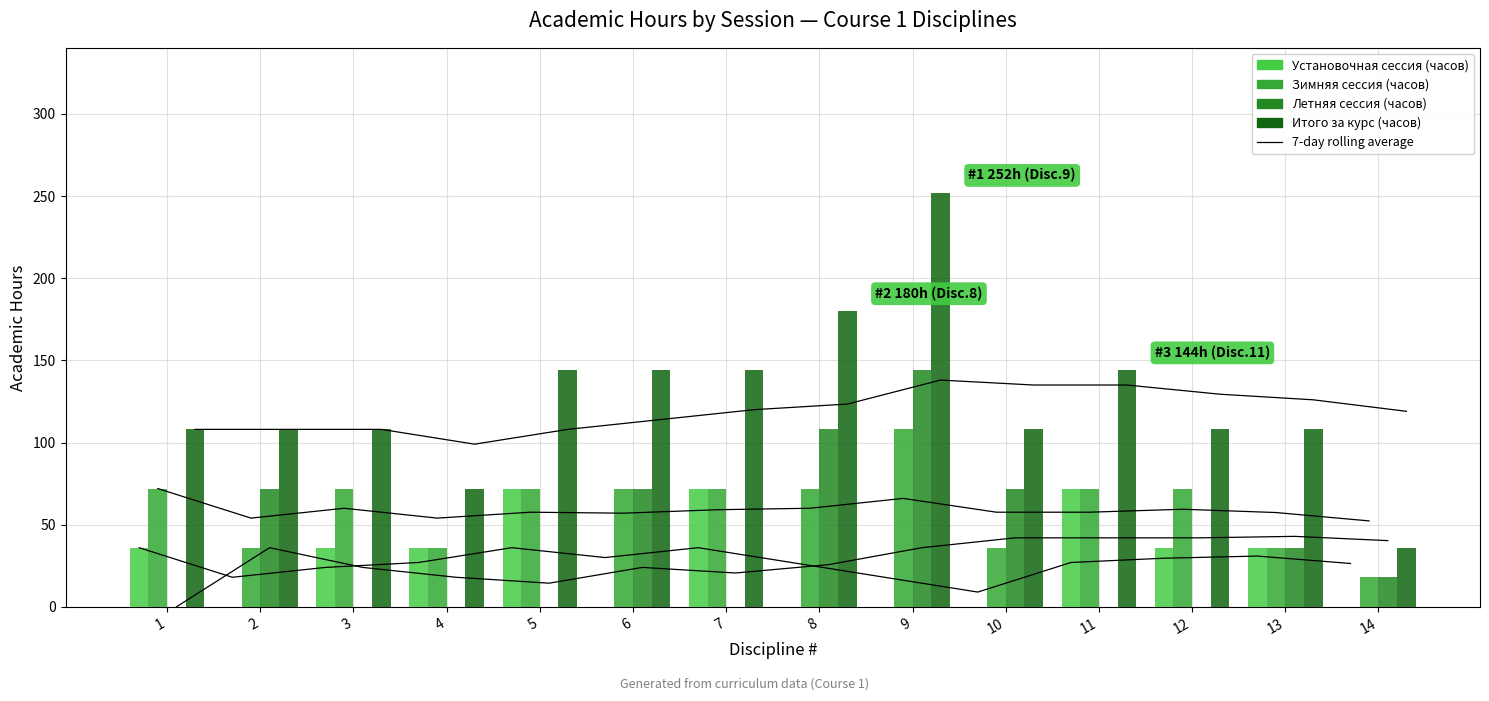

Rank the series by their maximum value, from highest to lowest.

Итого за курс (часов), Летняя сессия (часов), Зимняя сессия (часов), Установочная сессия (часов)